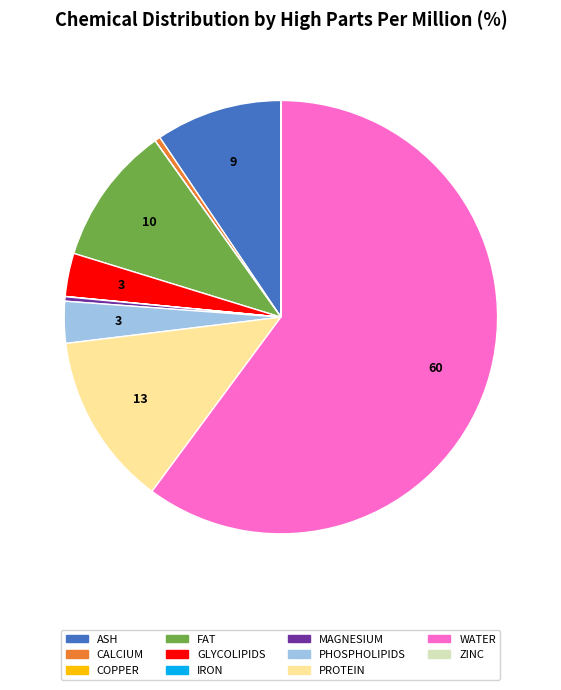

Is the sum of PHOSPHOLIPIDS and PROTEIN greater than half?

No